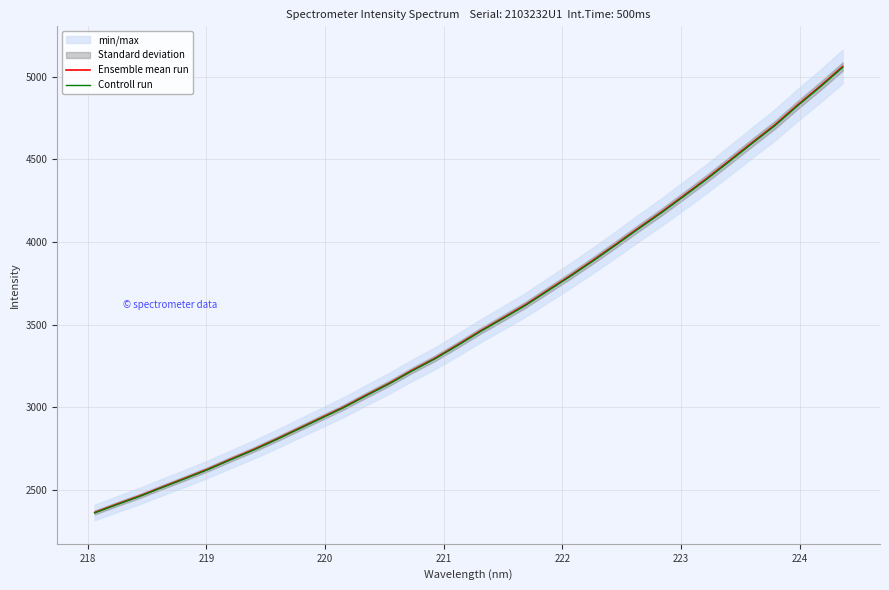

What is the highest value of the Controll run series?

5055.2